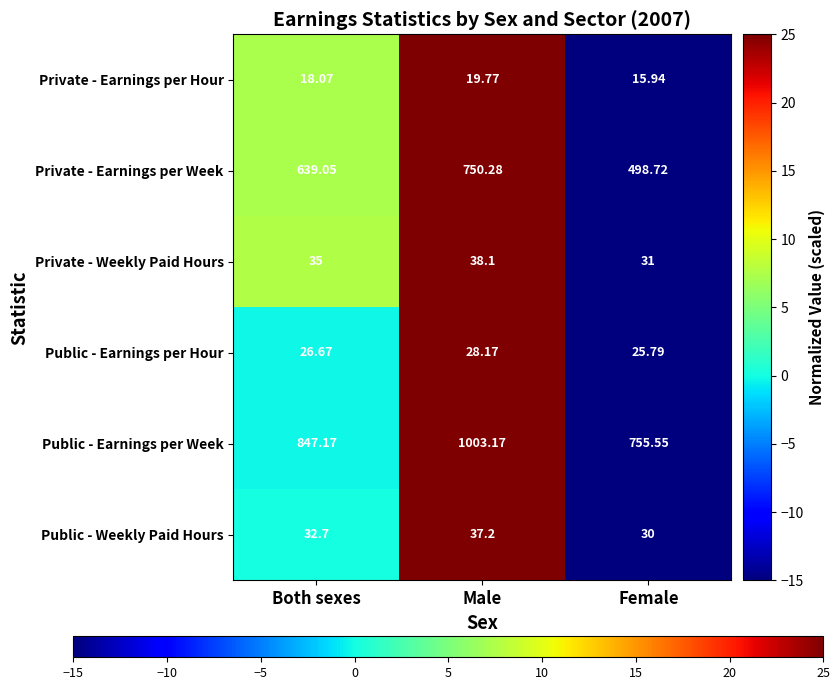

Which series changed the most between Male and Female?

Private - Earnings per Week